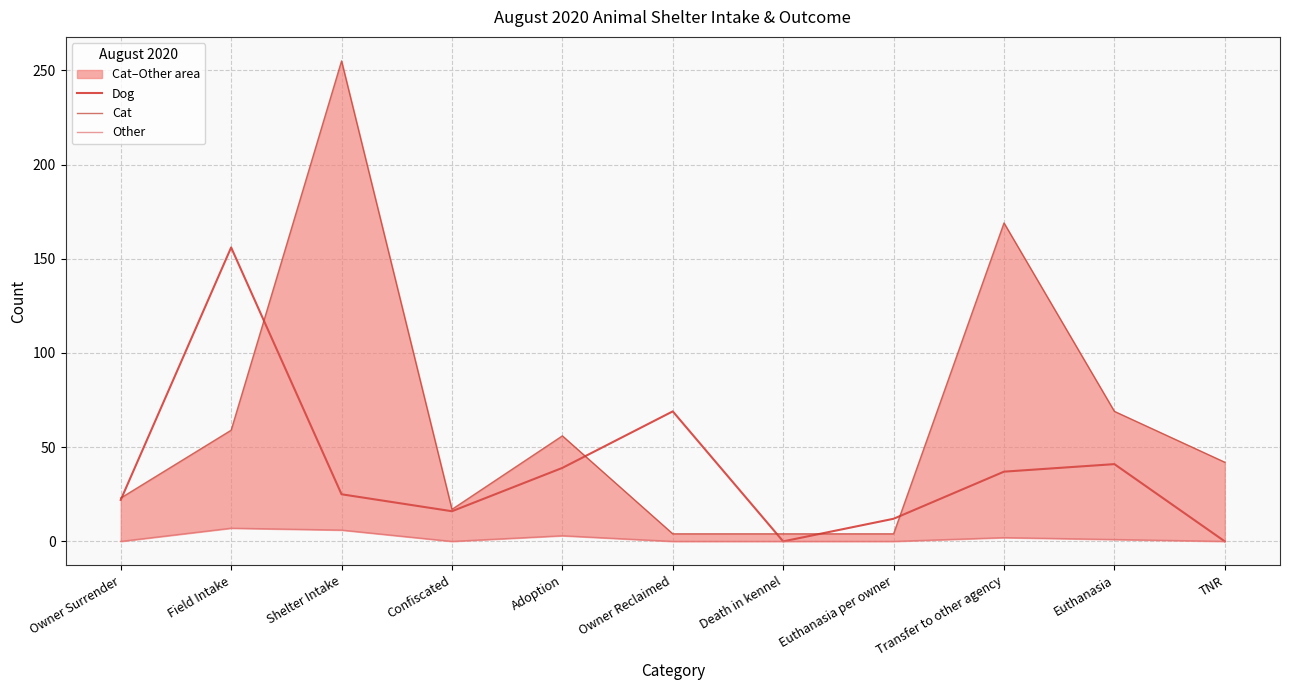

What is the difference between the maximum and second lowest values in the Other series?

7